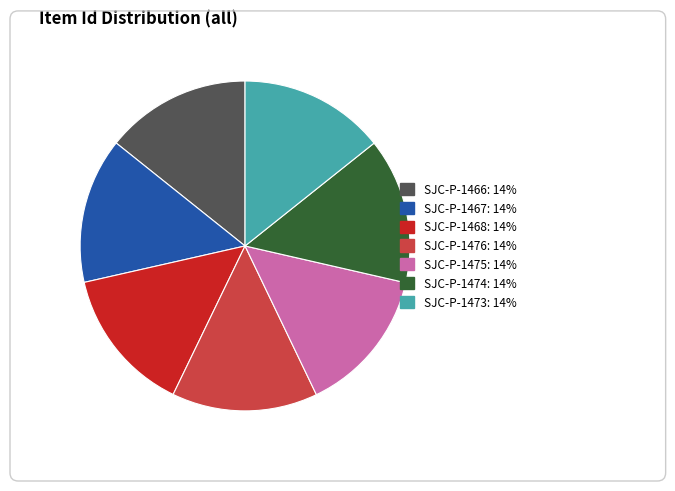

How many segments does this pie chart have?

7